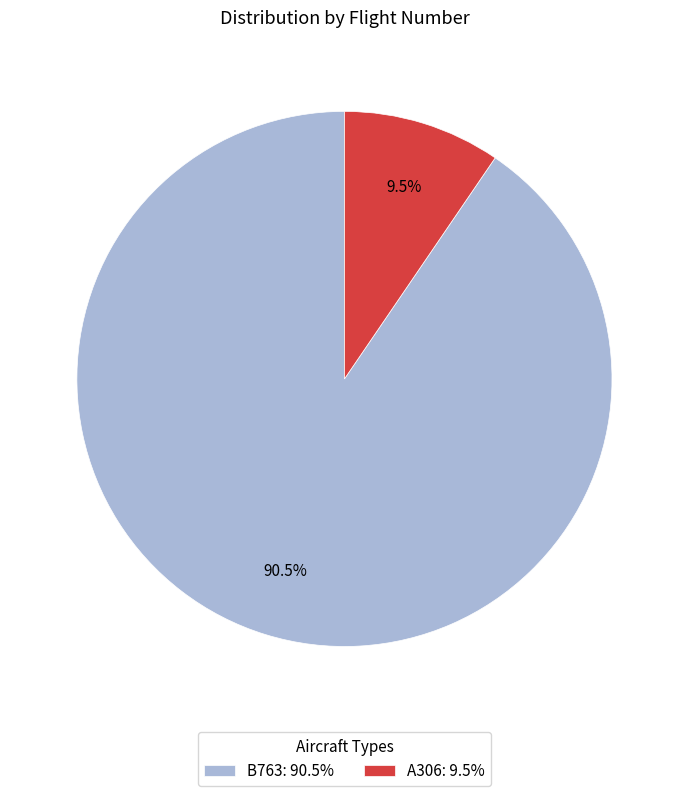

Combined, do B763: 90.5% and A306: 9.5% account for over 50%?

Yes